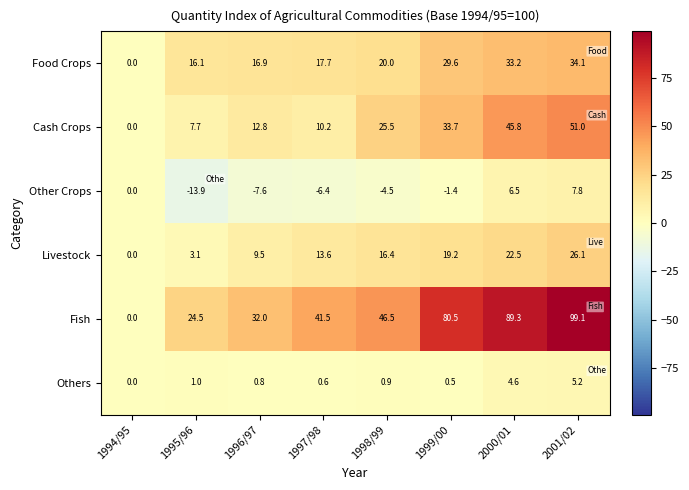

How many values in the Others series exceed 0?

7